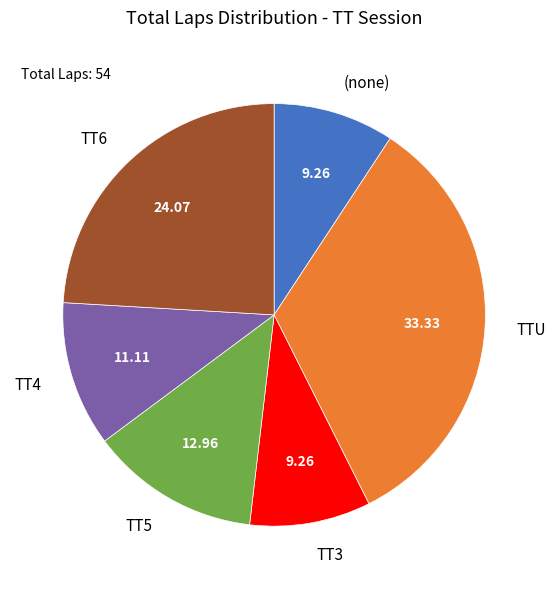

Is there any slice that represents more than half of the pie?

No